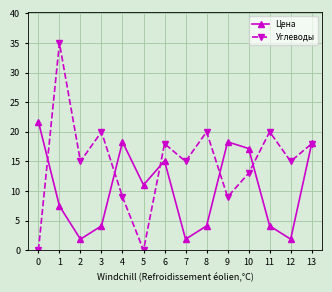

Reading left to right, what are all the values shown in this chart?

Цена: 21.7	7.5	1.9	4.1	18.3	11.0	15.1	1.9	4.1	18.3	17.2	4.1	1.9	18.1
Углеводы: 0.0	35.0	15.0	20.0	9.0	0.0	18.0	15.0	20.0	9.0	13.0	20.0	15.0	18.0